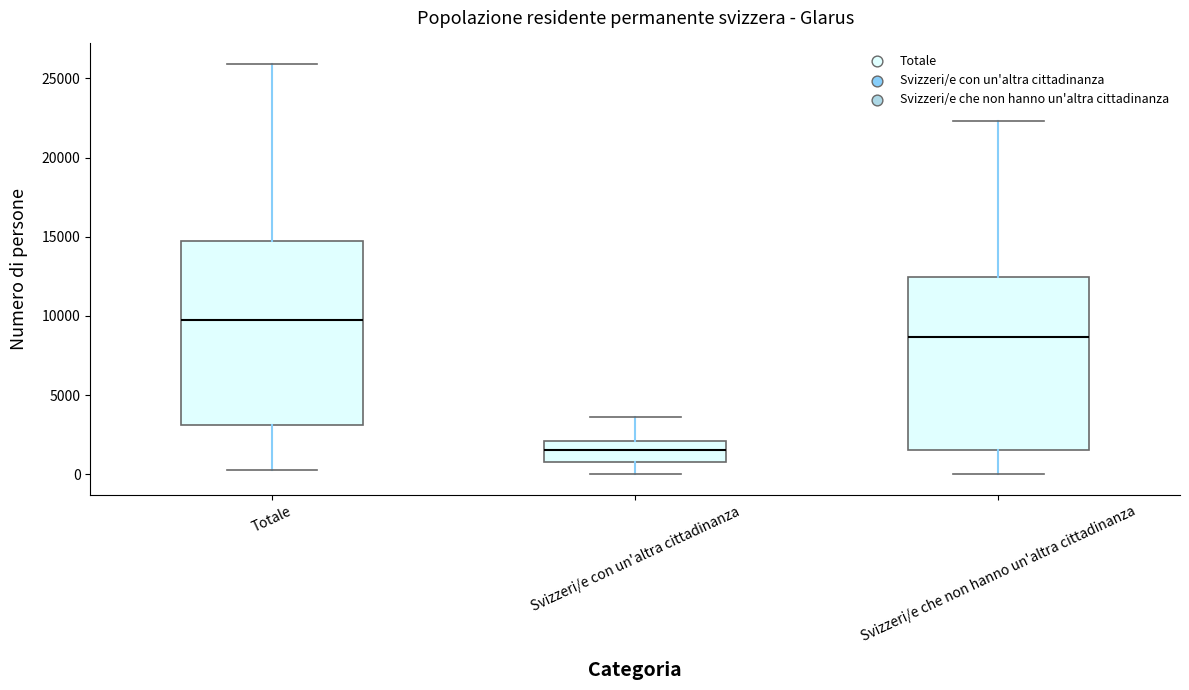

Where does the median line of the box for Svizzeri/e con un'altra cittadinanza sit on the y-axis? The values are not printed on the chart, so give them approximately, as read against the axis.

1500